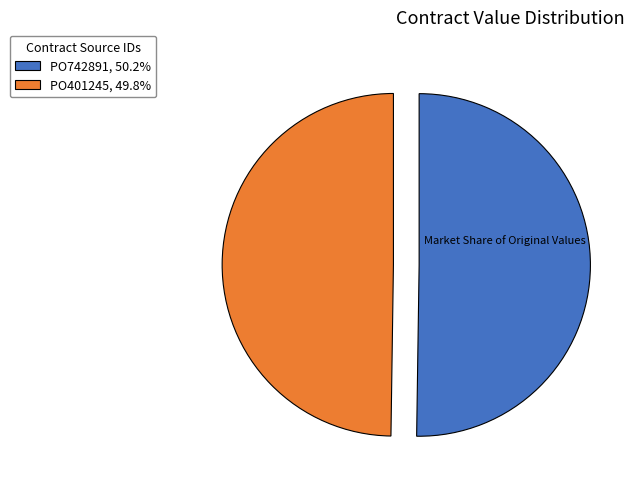

What is the ratio of the value at PO401245 to the value at PO742891?

1.0